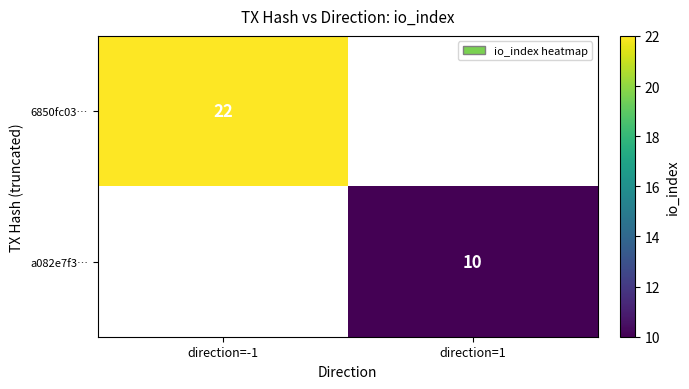

True or false: a082e7f3… has a value of 10 at direction=1.

True